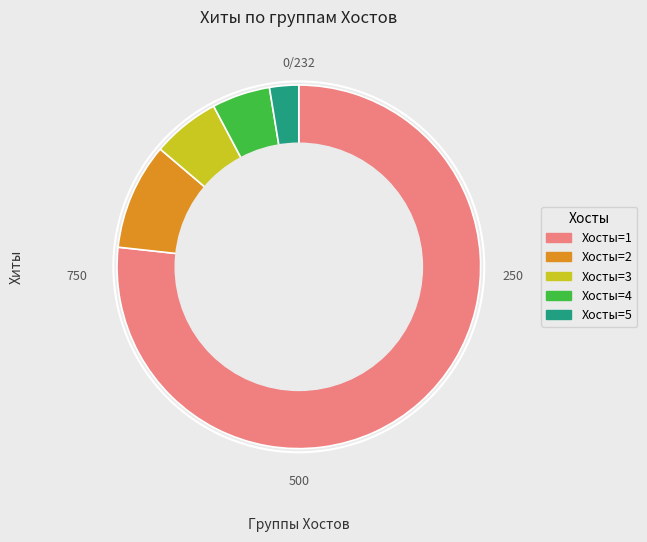

Is the sum of Хосты=5 and Хосты=4 greater than half?

No